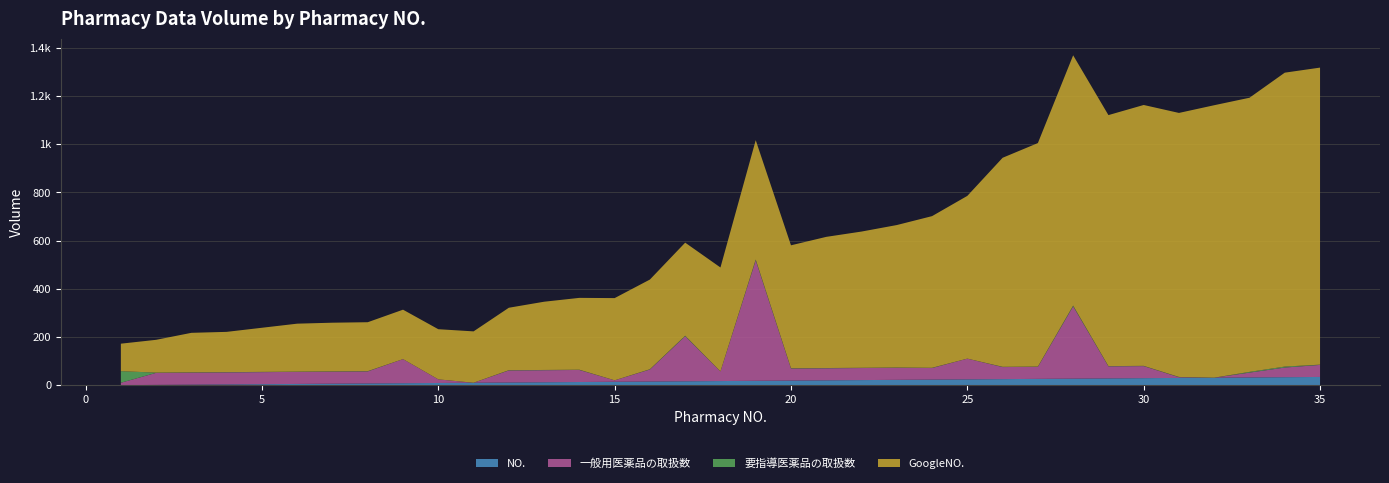

Reading left to right, extract all data points from this chart.

GoogleNO.: 114	136	164	167	183	199	202	203	205	208	213	259	283	298	341	372	386	431	495	510	544	565	591	629	675	867	927	1038	1041	1082	1095	1130	1137	1219	1232
一般用医薬品の取扱数: 10	50	50	50	50	50	50	50	100	15	0	50	50	50	6	50	187	40	500	50	50	50	50	48	86	50	50	300	50	50	3	0	20	40	50
要指導医薬品の取扱数: 48	1	1	1	1	1	1	1	0	0	0	1	1	1	0	1	2	0	3	1	1	1	1	1	0	1	1	3	1	1	1	0	3	4	1
NO.: 1	2	3	4	5	6	7	8	9	10	11	12	13	14	15	16	17	18	19	20	21	22	23	24	25	26	27	28	29	30	31	32	33	34	35